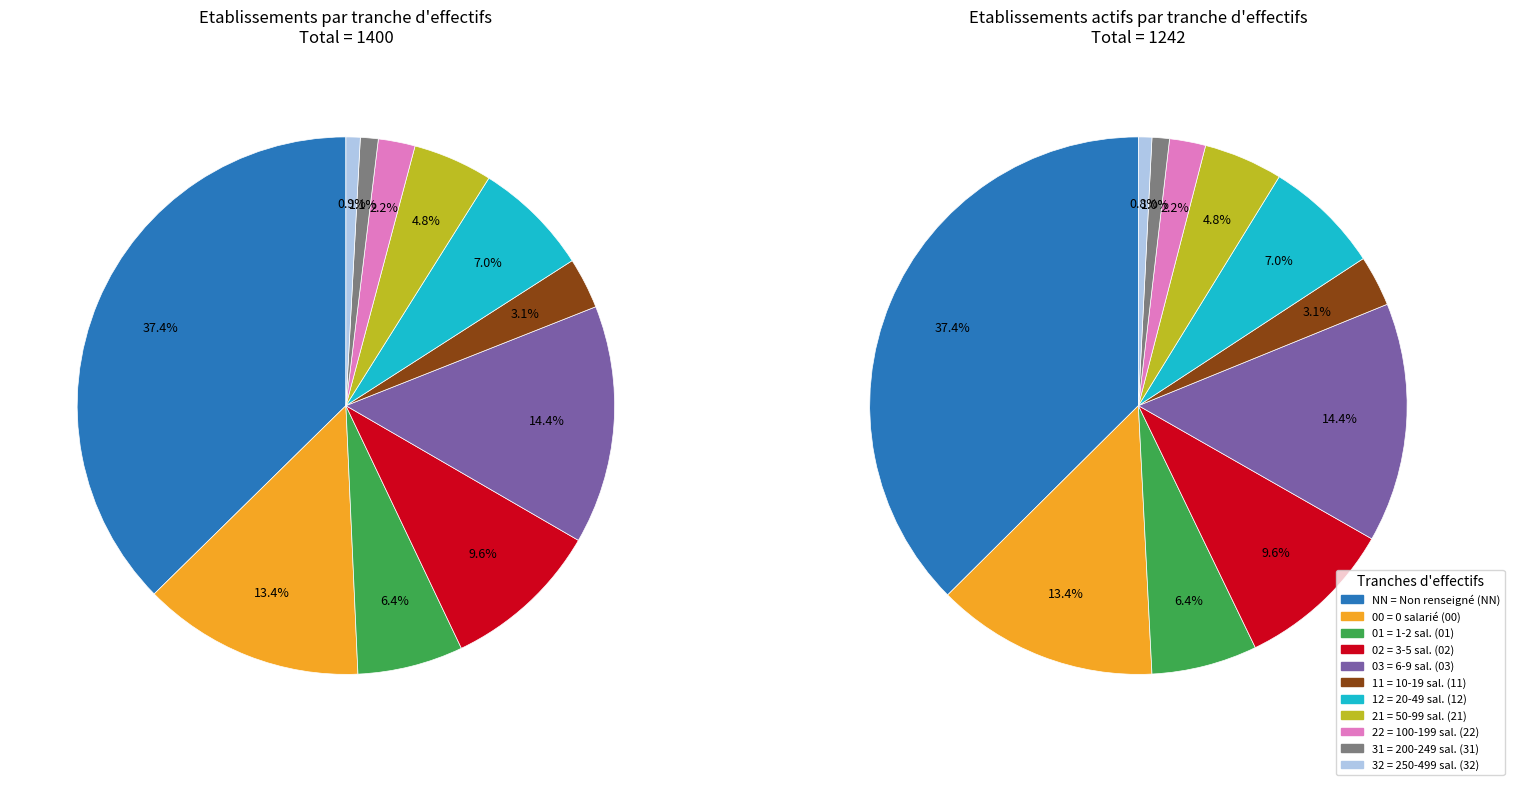

What percentage is the 11 slice, to the nearest percent?

3%